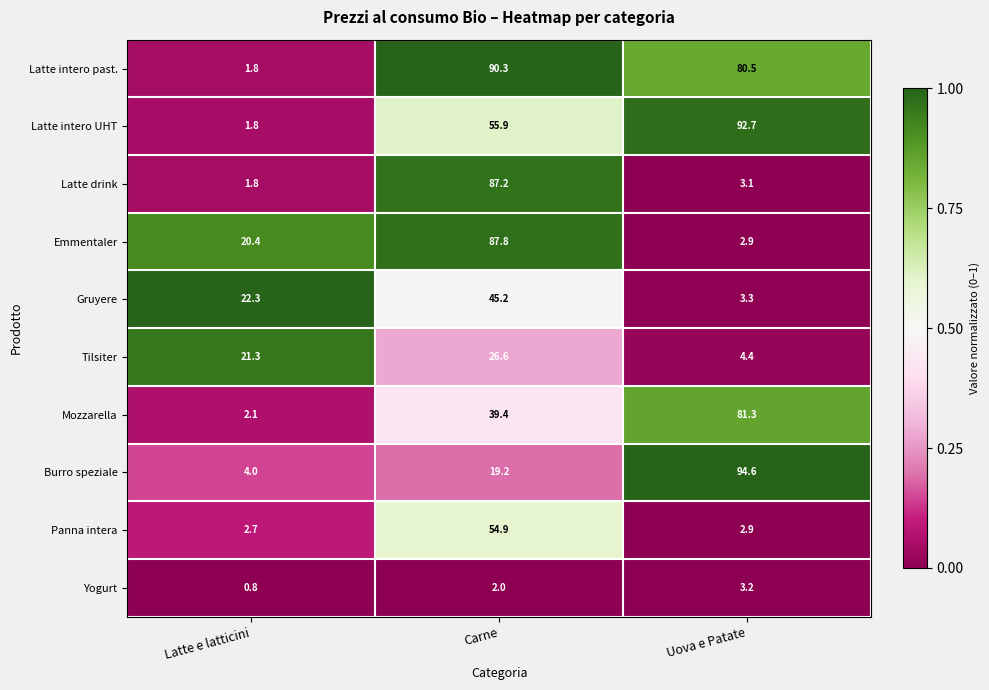

Reading left to right, what are all the values shown in this chart?

Latte intero past.: Latte e latticini=1.8	Carne=90.3	Uova e Patate=80.5
Latte intero UHT: Latte e latticini=1.8	Carne=55.9	Uova e Patate=92.7
Latte drink: Latte e latticini=1.8	Carne=87.2	Uova e Patate=3.1
Emmentaler: Latte e latticini=20.4	Carne=87.8	Uova e Patate=2.9
Gruyere: Latte e latticini=22.3	Carne=45.2	Uova e Patate=3.3
Tilsiter: Latte e latticini=21.3	Carne=26.6	Uova e Patate=4.4
Mozzarella: Latte e latticini=2.1	Carne=39.4	Uova e Patate=81.3
Burro speziale: Latte e latticini=4.0	Carne=19.2	Uova e Patate=94.6
Panna intera: Latte e latticini=2.7	Carne=54.9	Uova e Patate=2.9
Yogurt: Latte e latticini=0.8	Carne=2.0	Uova e Patate=3.2